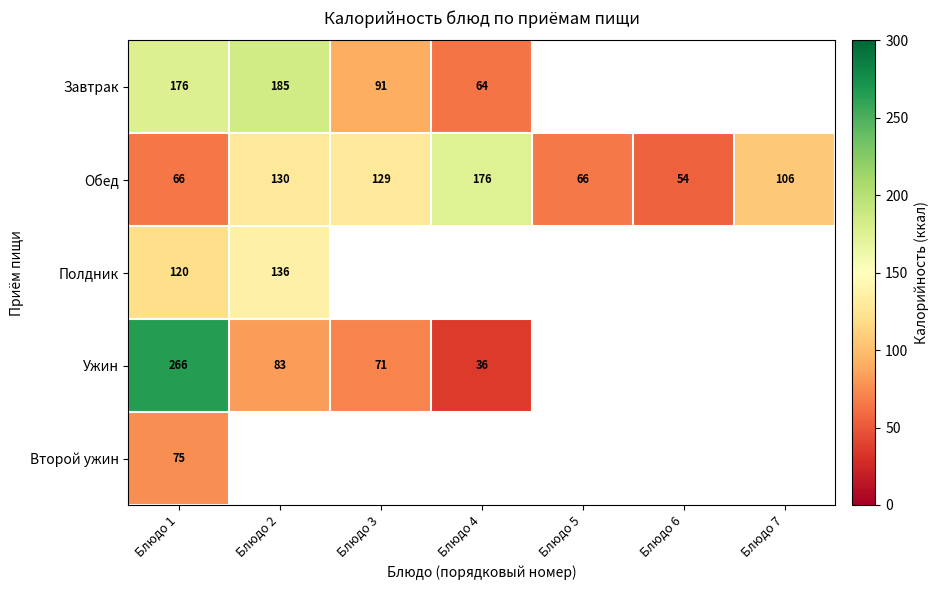

What value does the Обед series have at Блюдо 1?

66.0